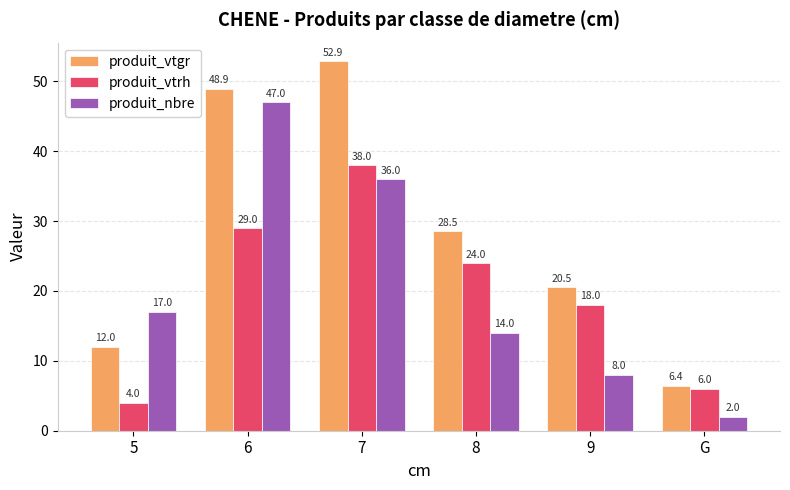

How many bars are there in total?

18